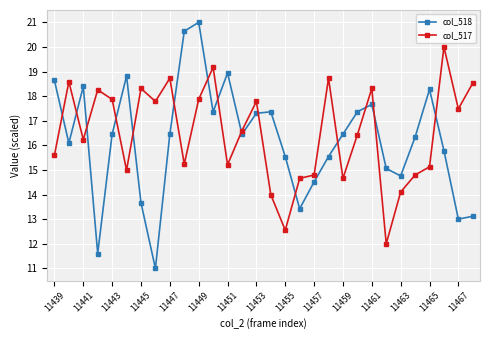

What is the value of the col_517 point at the 15th from the left?

17.8